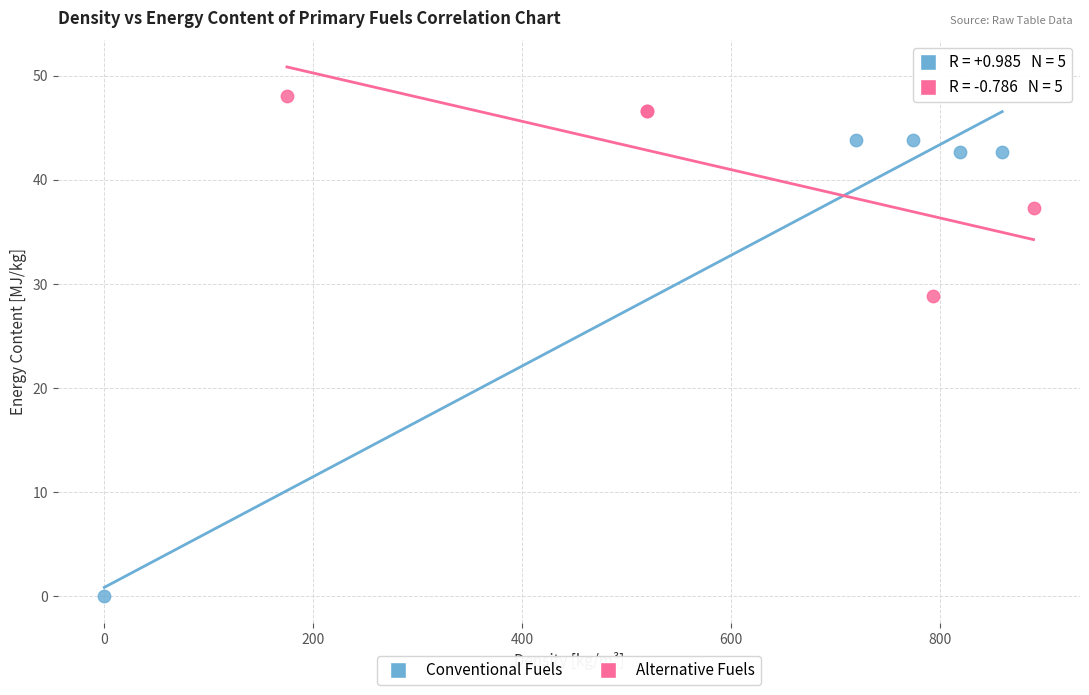

Which series contains the highest Y value?

Alternative Fuels